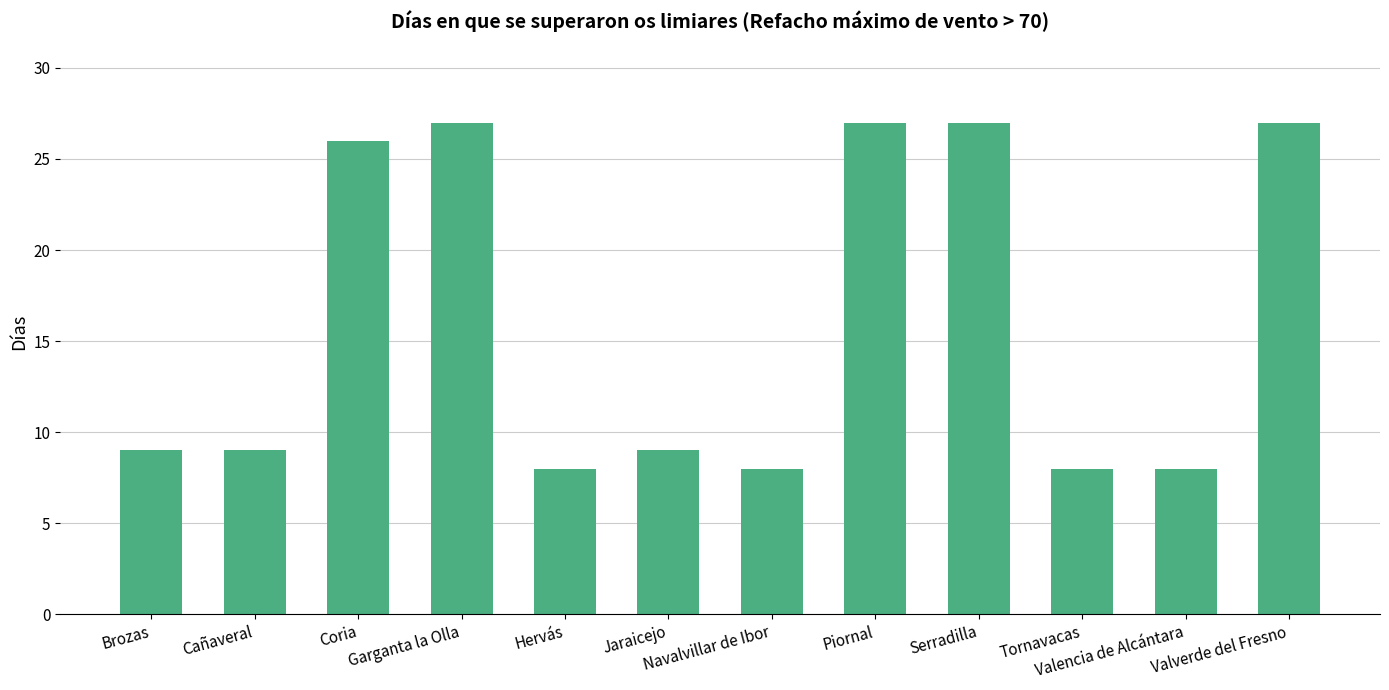

Is it true that the value at Serradilla is 27?

True